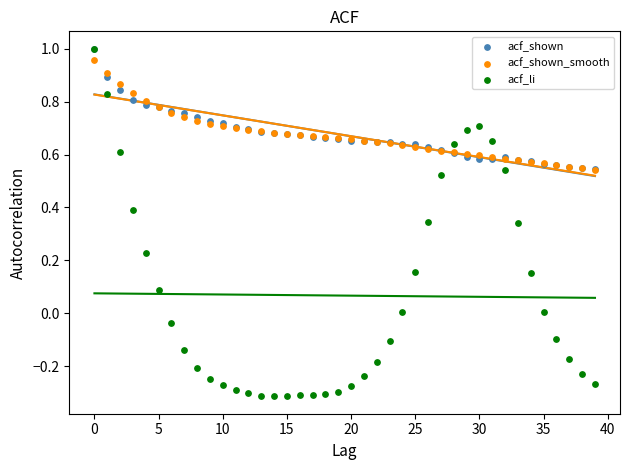

Which series contains the lowest Y value?

acf_li